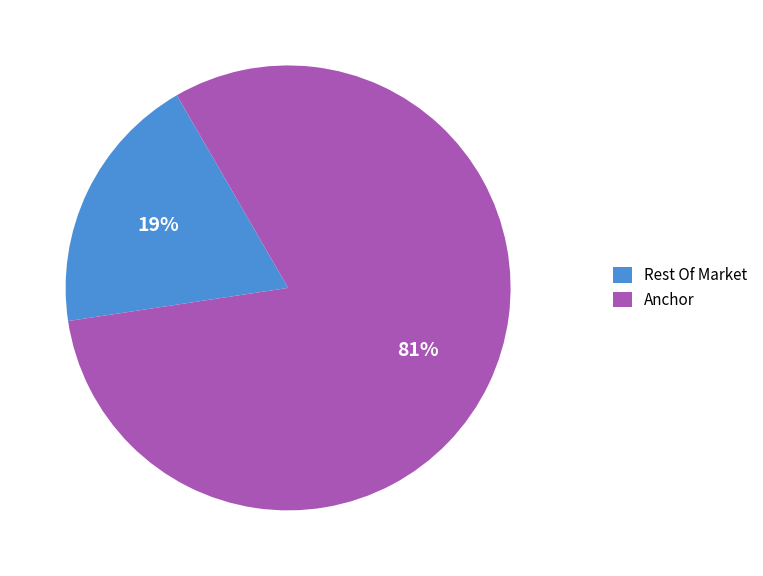

Between Rest Of Market and Anchor, which is larger?

Anchor